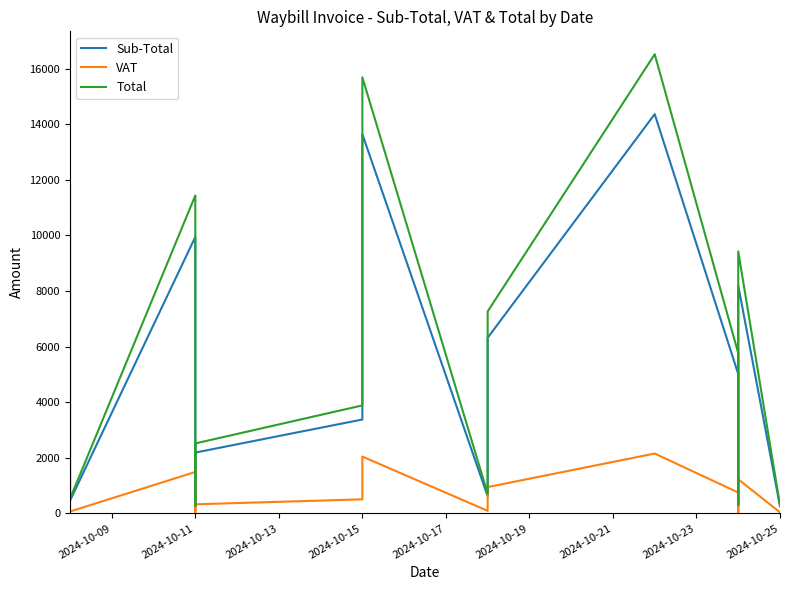

What is the sum of all Sub-Total values?

84485.4